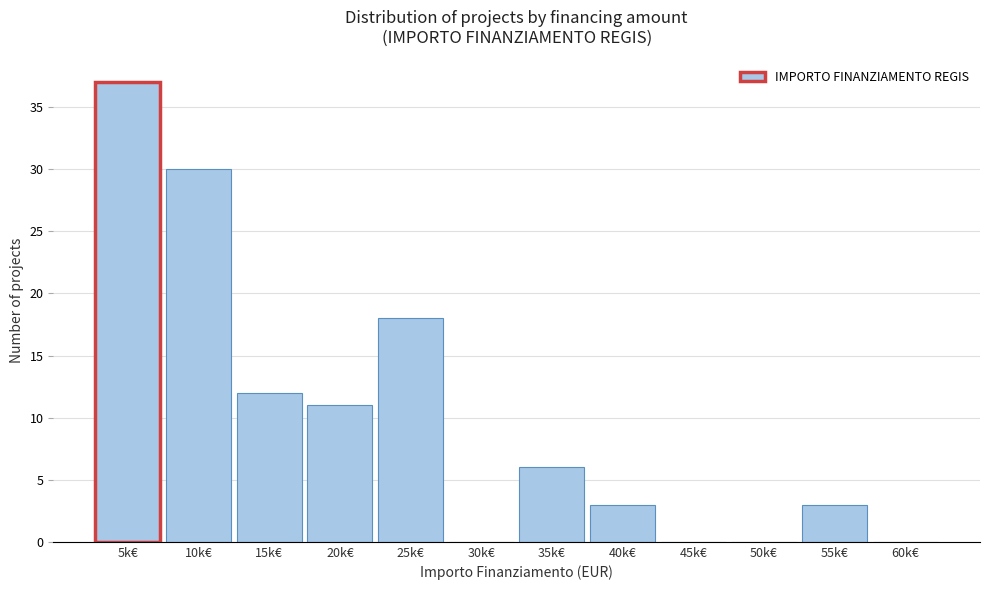

Reading left to right, what are all the values shown in this chart?

5k€=37	10k€=30	15k€=12	20k€=11	25k€=18	30k€=0	35k€=6	40k€=3	45k€=0	50k€=0	55k€=3	60k€=0